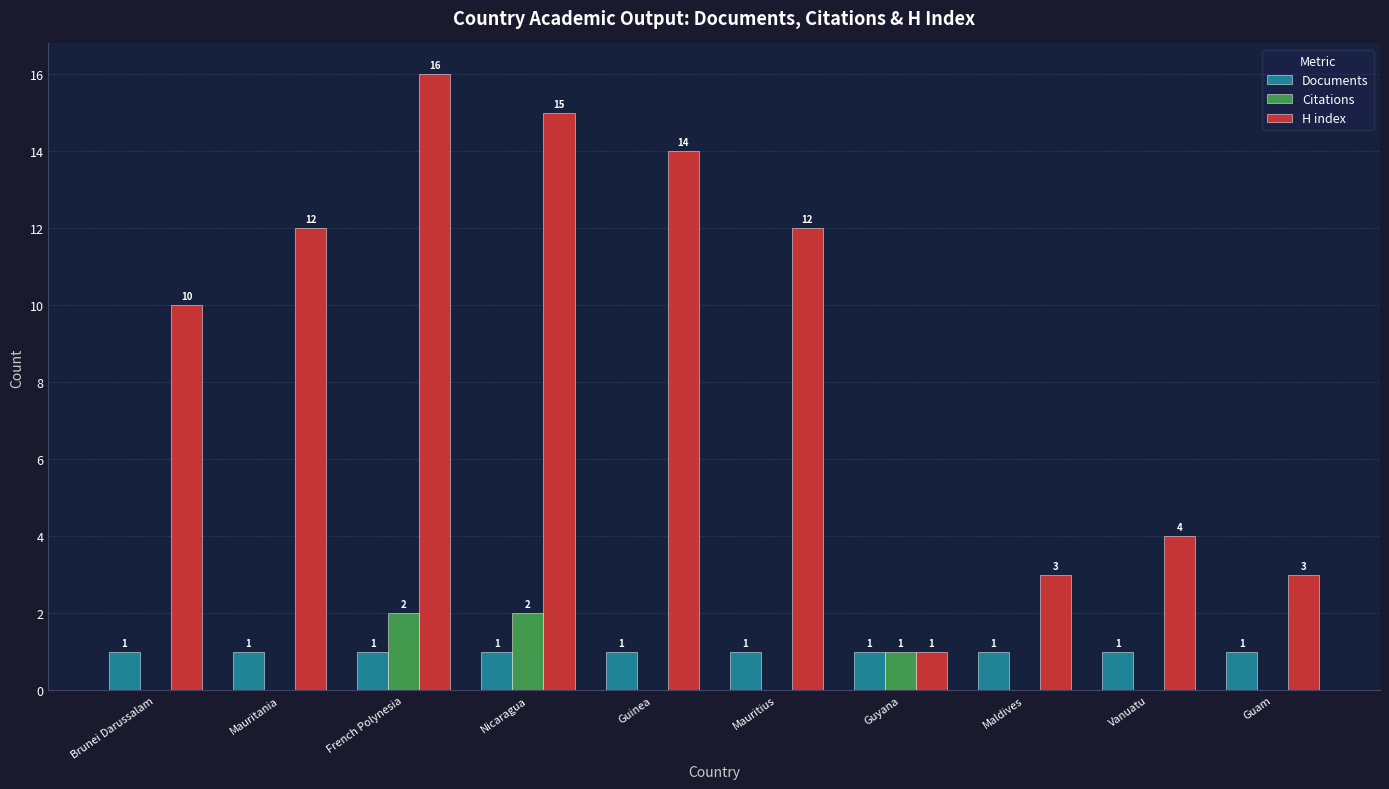

Reading left to right, extract all data points from this chart.

Documents: Brunei Darussalam=1	Mauritania=1	French Polynesia=1	Nicaragua=1	Guinea=1	Mauritius=1	Guyana=1	Maldives=1	Vanuatu=1	Guam=1
Citations: Brunei Darussalam=0	Mauritania=0	French Polynesia=2	Nicaragua=2	Guinea=0	Mauritius=0	Guyana=1	Maldives=0	Vanuatu=0	Guam=0
H index: Brunei Darussalam=10	Mauritania=12	French Polynesia=16	Nicaragua=15	Guinea=14	Mauritius=12	Guyana=1	Maldives=3	Vanuatu=4	Guam=3